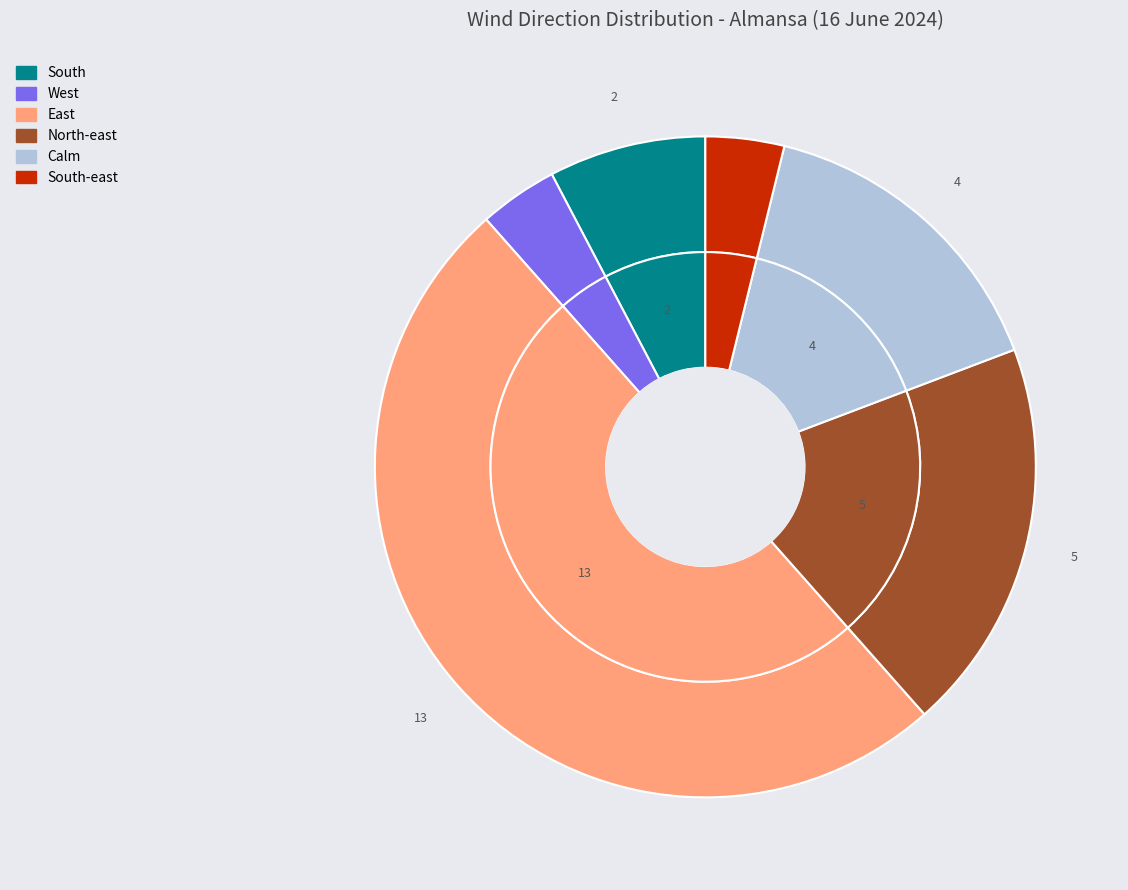

The South slice represents 8% of the pie. True or false?

True